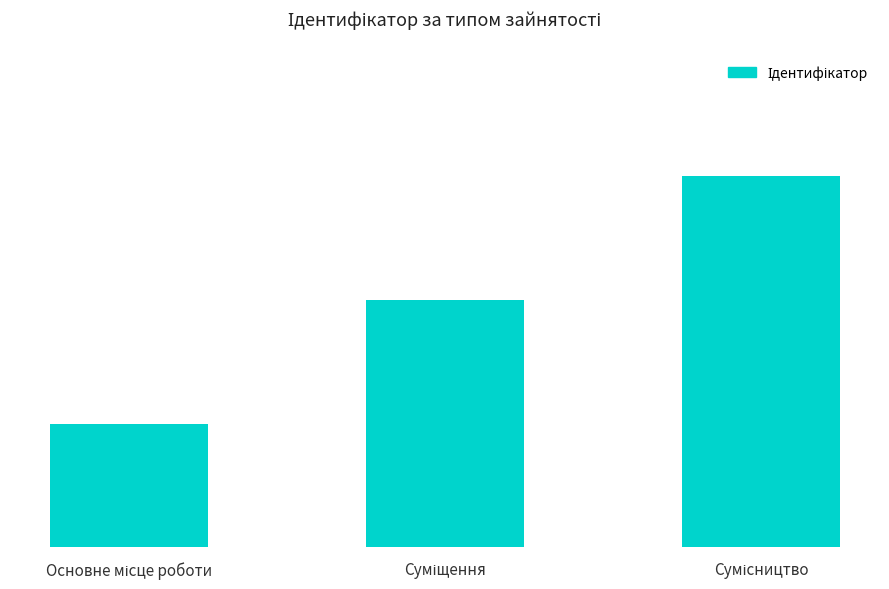

What is the value of the 3rd bar from the left?

3